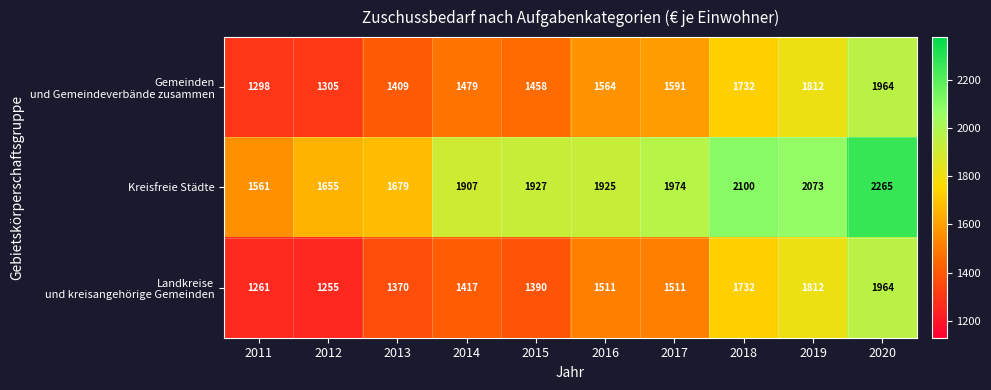

Is it true that Kreisfreie Städte equals 2265 at 2020?

True